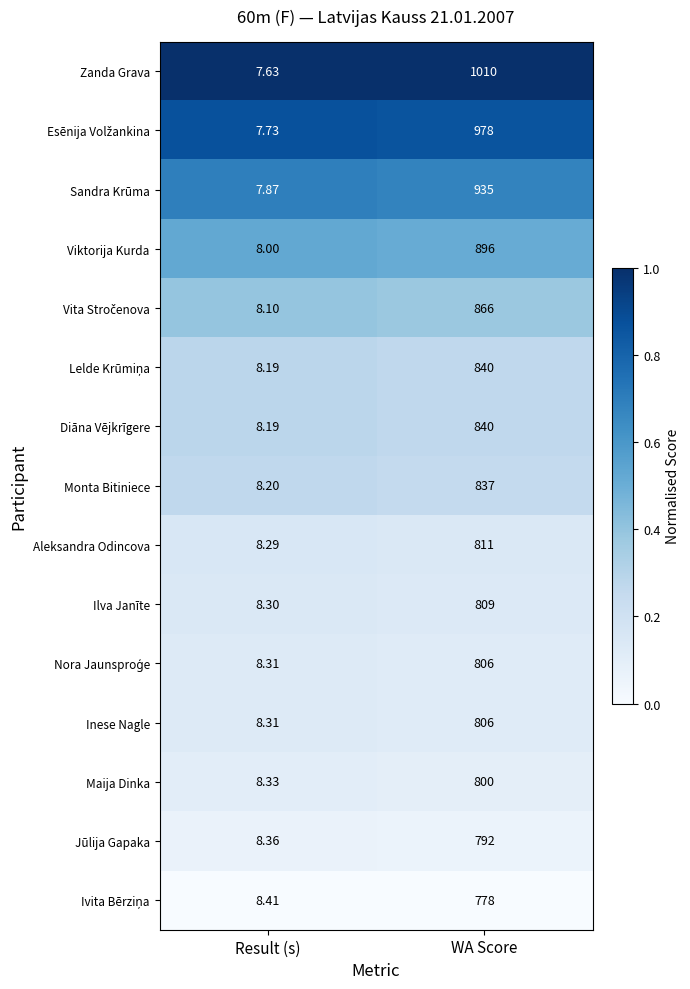

At which label does Sandra Krūma reach its peak?

WA Score